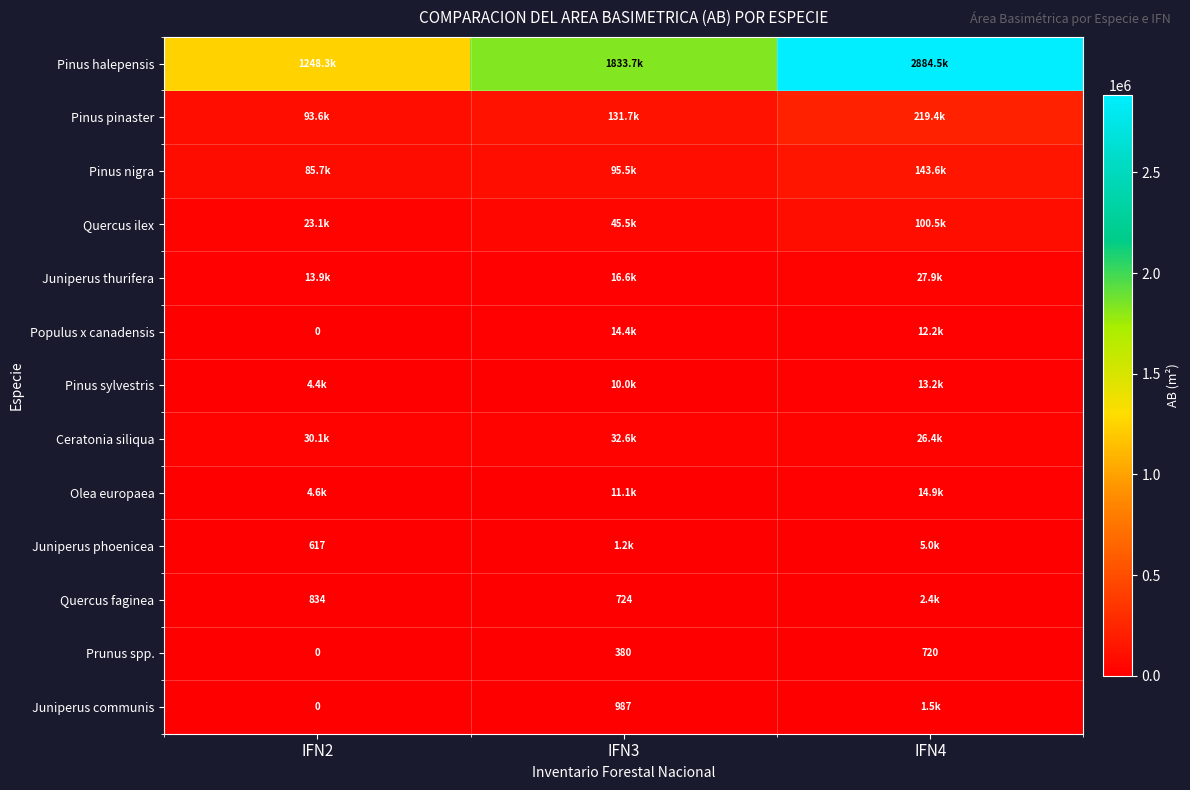

Which category has the highest value across all series?

IFN4